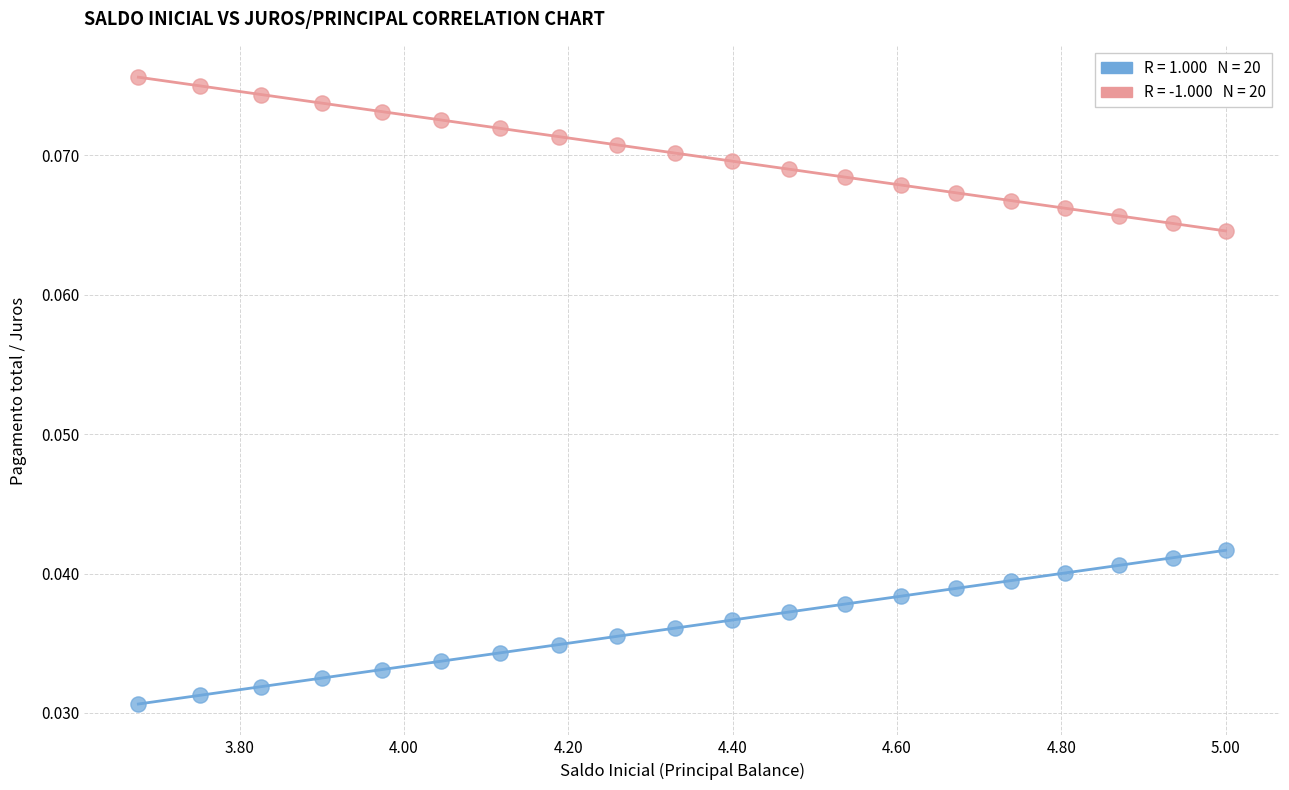

Across all data points, what is the range of X values (max minus min)?

1.3